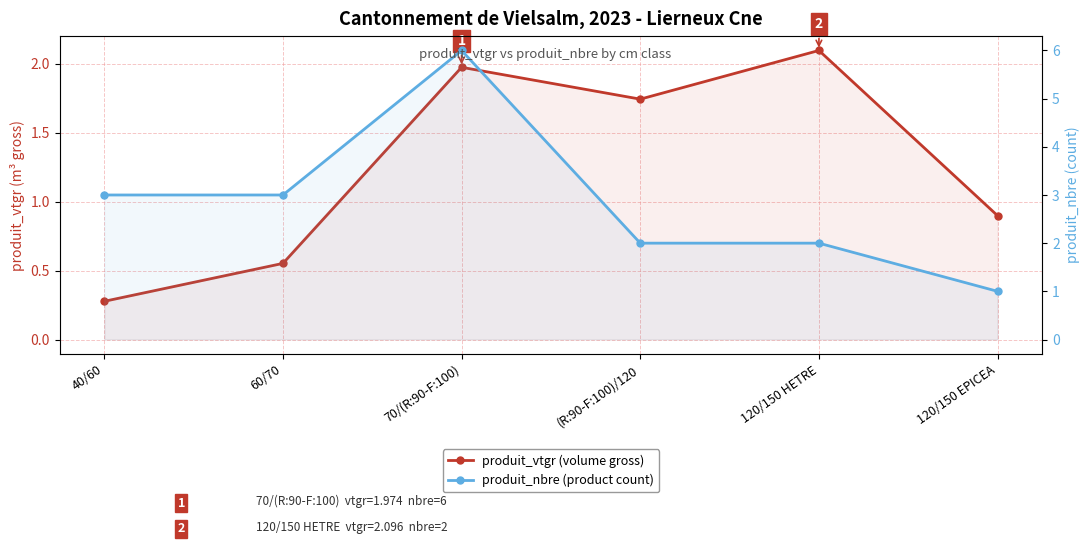

Which category has the highest value in the produit_nbre (product count) series?

70/(R:90-F:100)